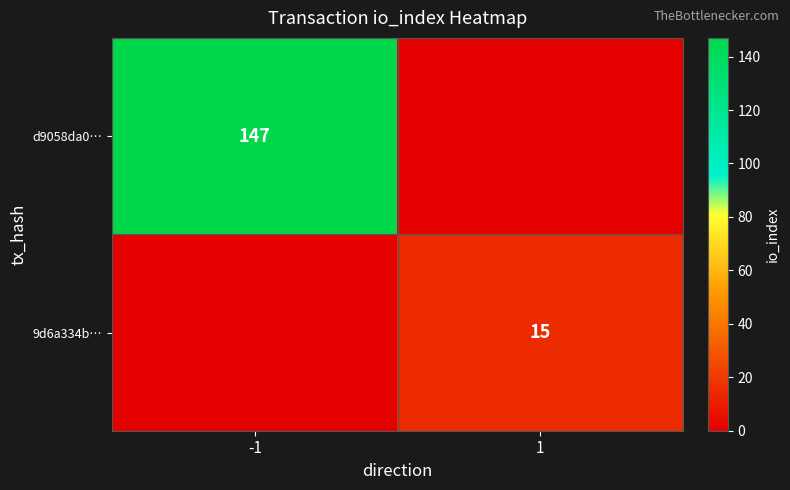

The value of 9d6a334b… at 1 is 15. True or false?

True